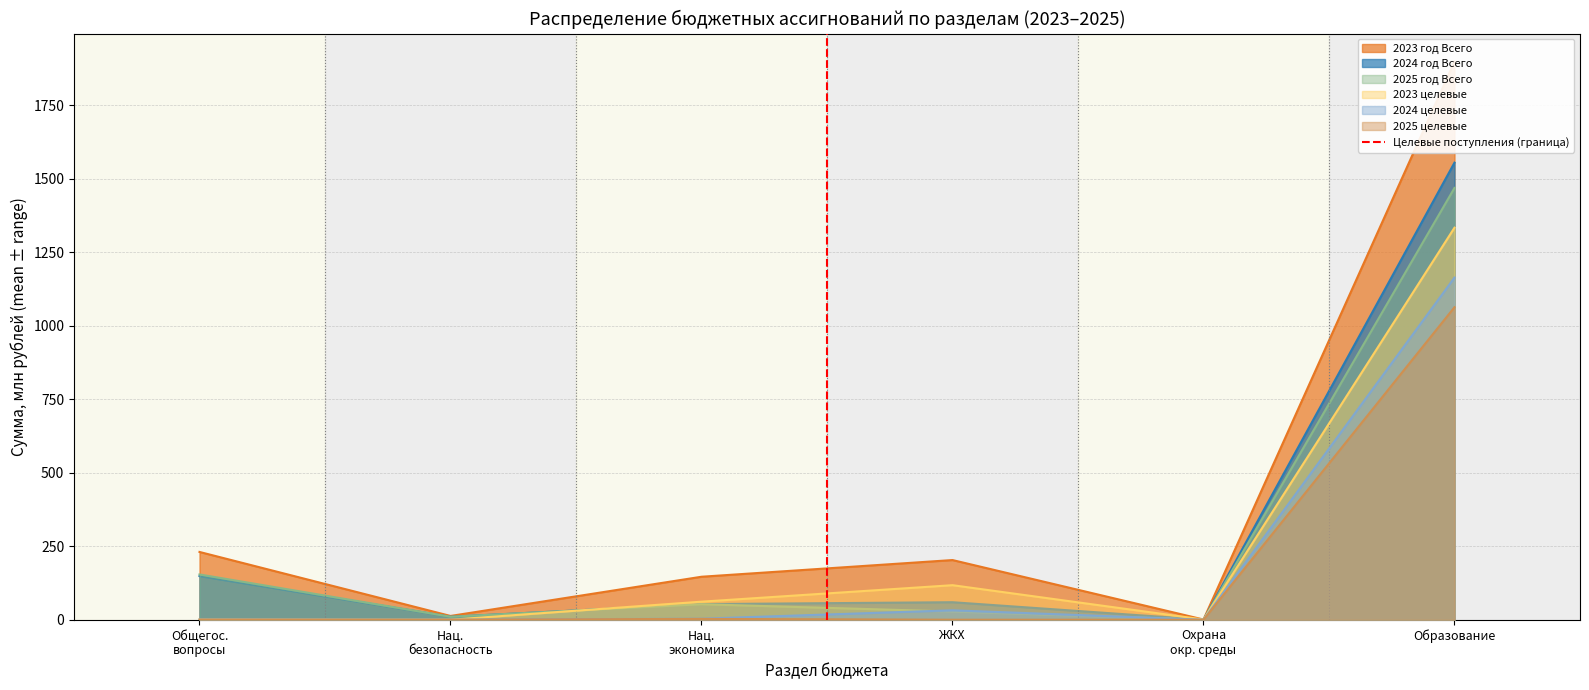

Is it true that 2024 год Всего equals 59.6 at ЖКХ?

True